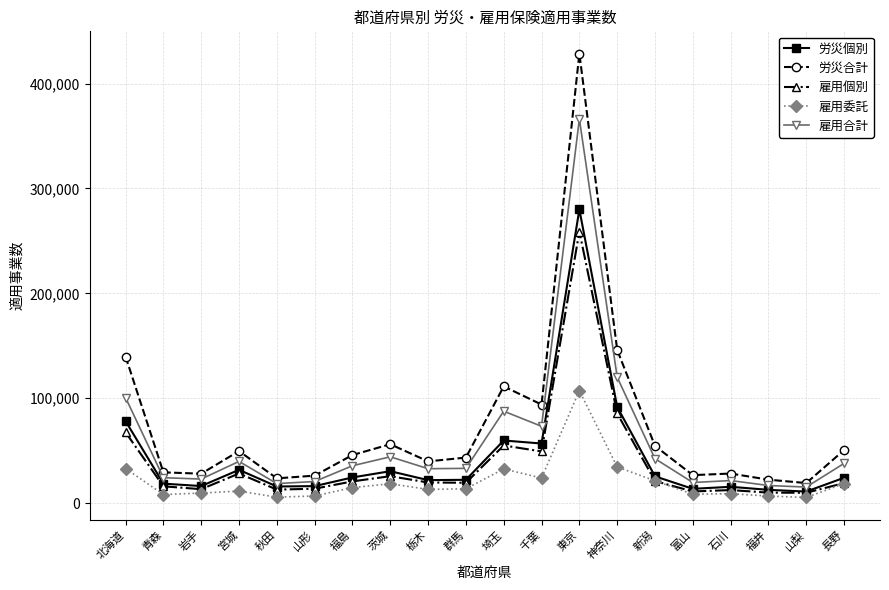

True or false: 雇用合計 and 労災合計 intersect in this chart.

False